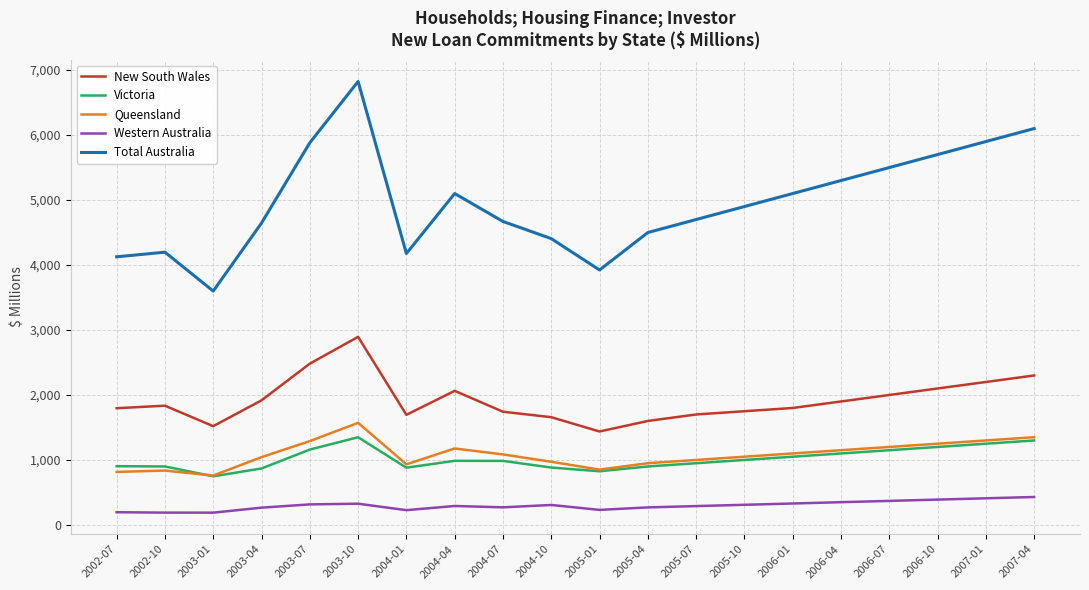

True or false: Victoria and New South Wales cross at least once.

False